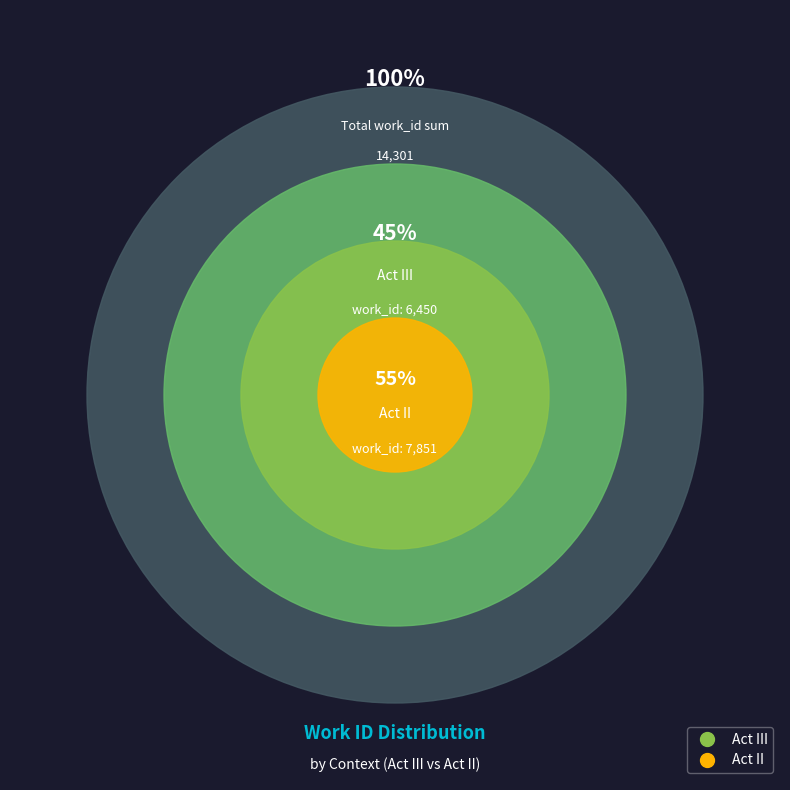

To the nearest percent, what is the difference between the largest and smallest slice percentages?

10%